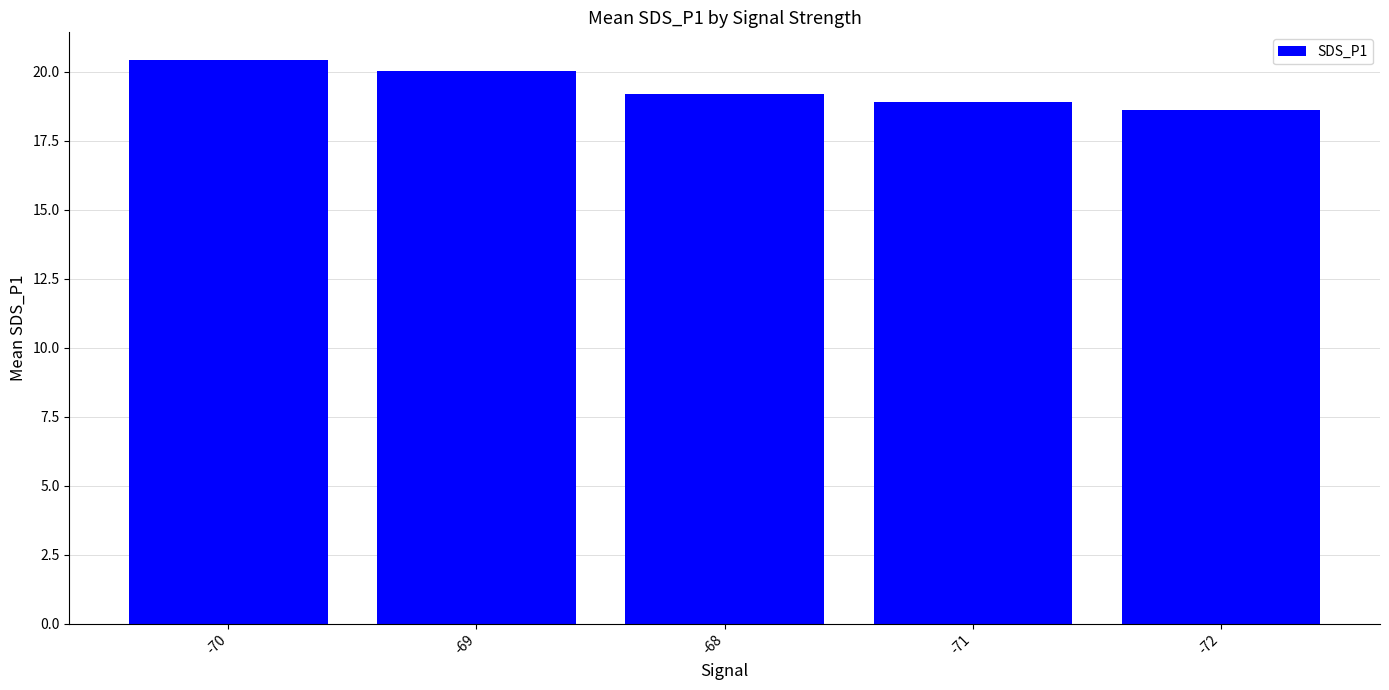

How many data points does each series have?

5